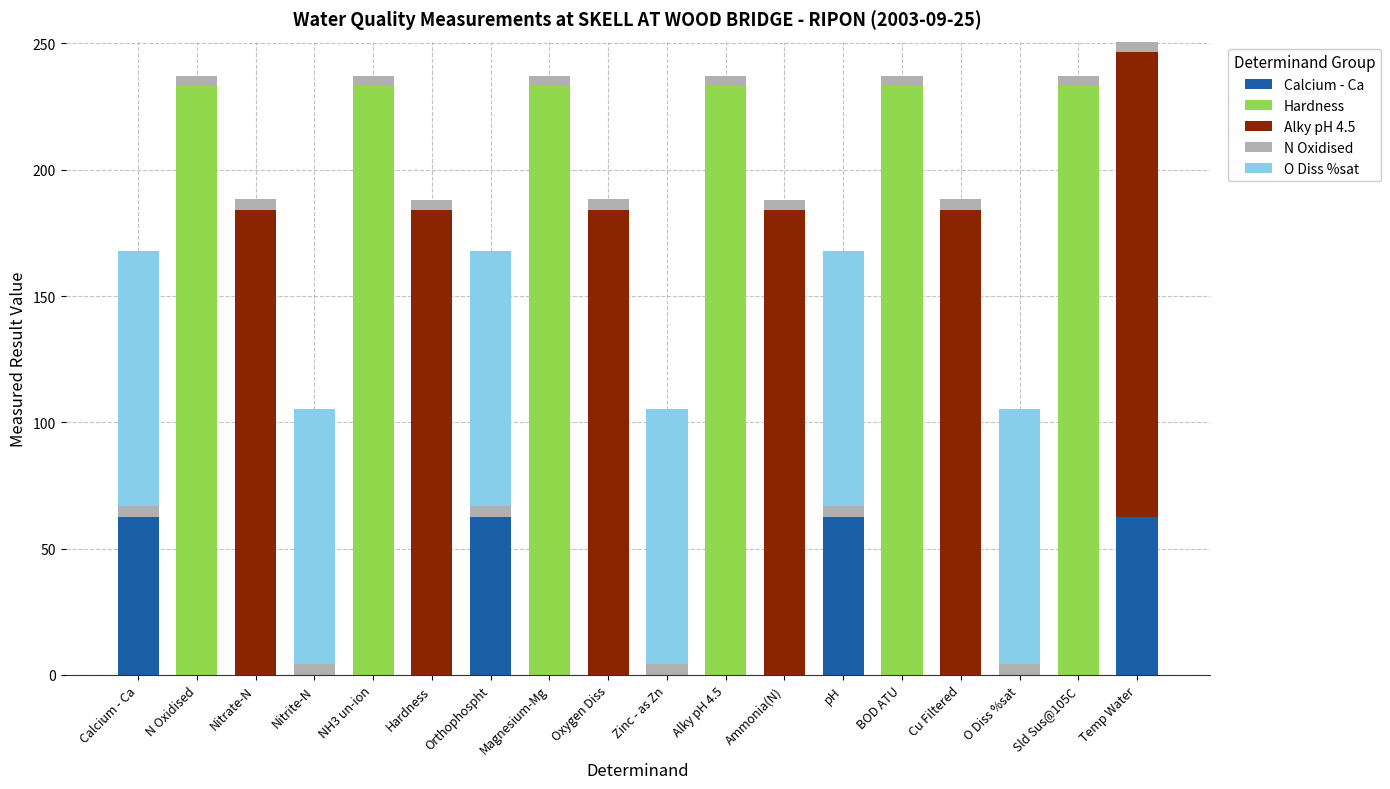

What are all the series names shown in the legend?

Calcium - Ca, Hardness, Alky pH 4.5, N Oxidised, O Diss %sat